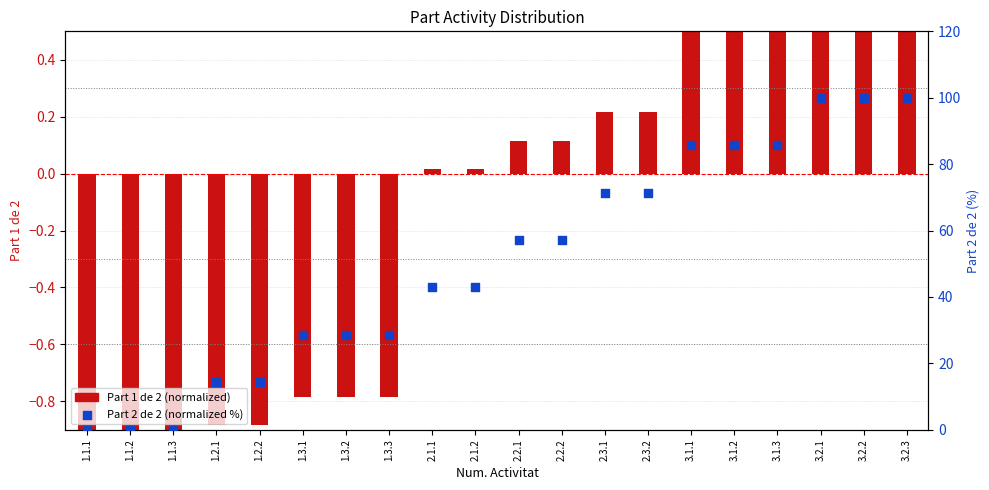

What is the total value across all series at 1.1.1?

-1.0